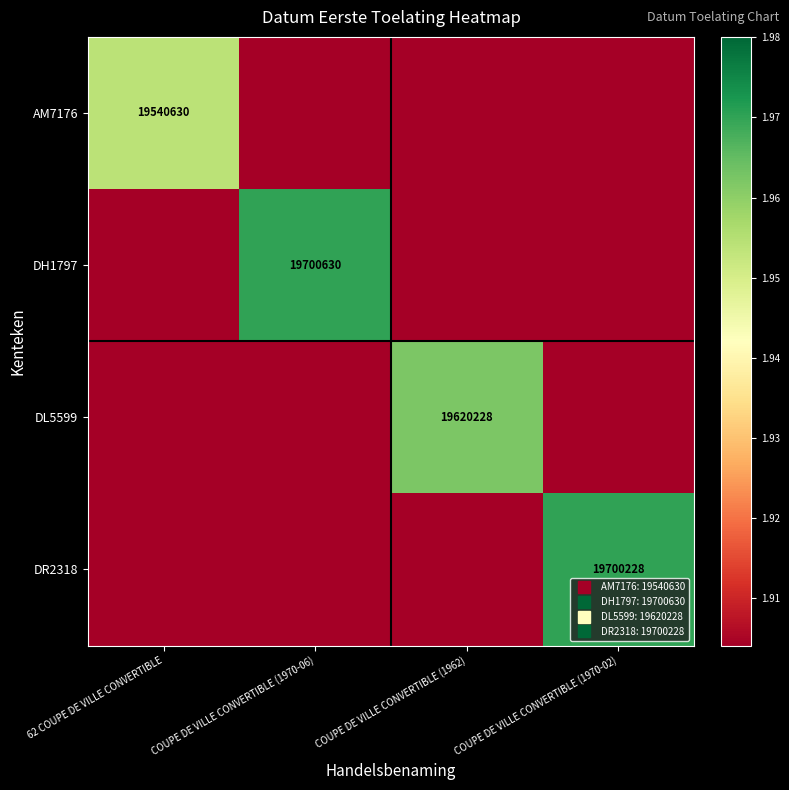

Which has a higher value, 62 COUPE DE VILLE CONVERTIBLE or COUPE DE VILLE CONVERTIBLE (1970-06)?

62 COUPE DE VILLE CONVERTIBLE